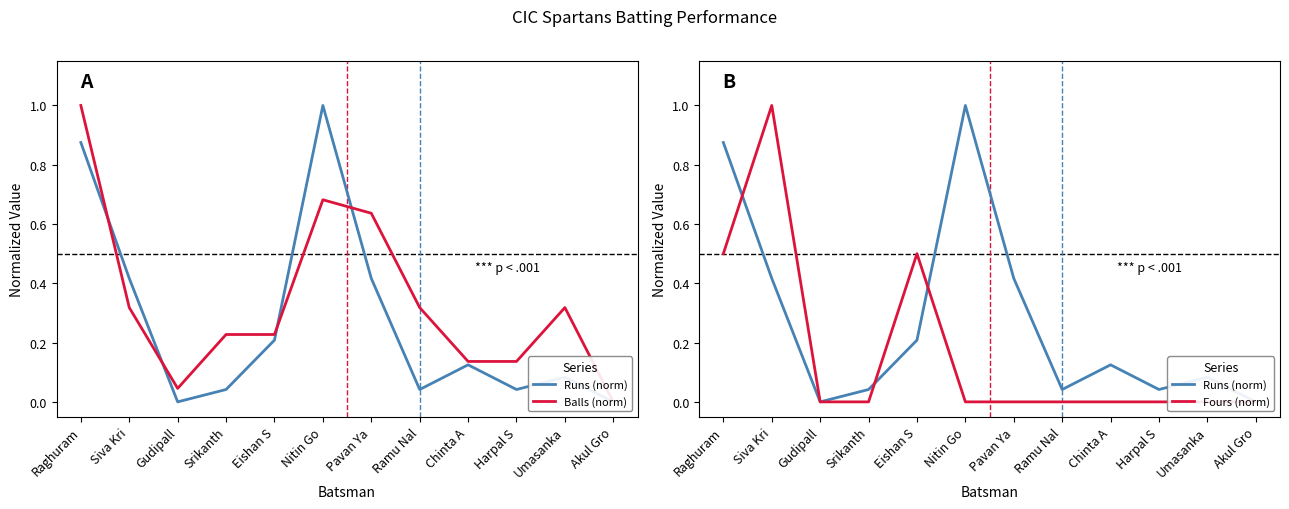

At how many categories does at least one series exceed 0?

11